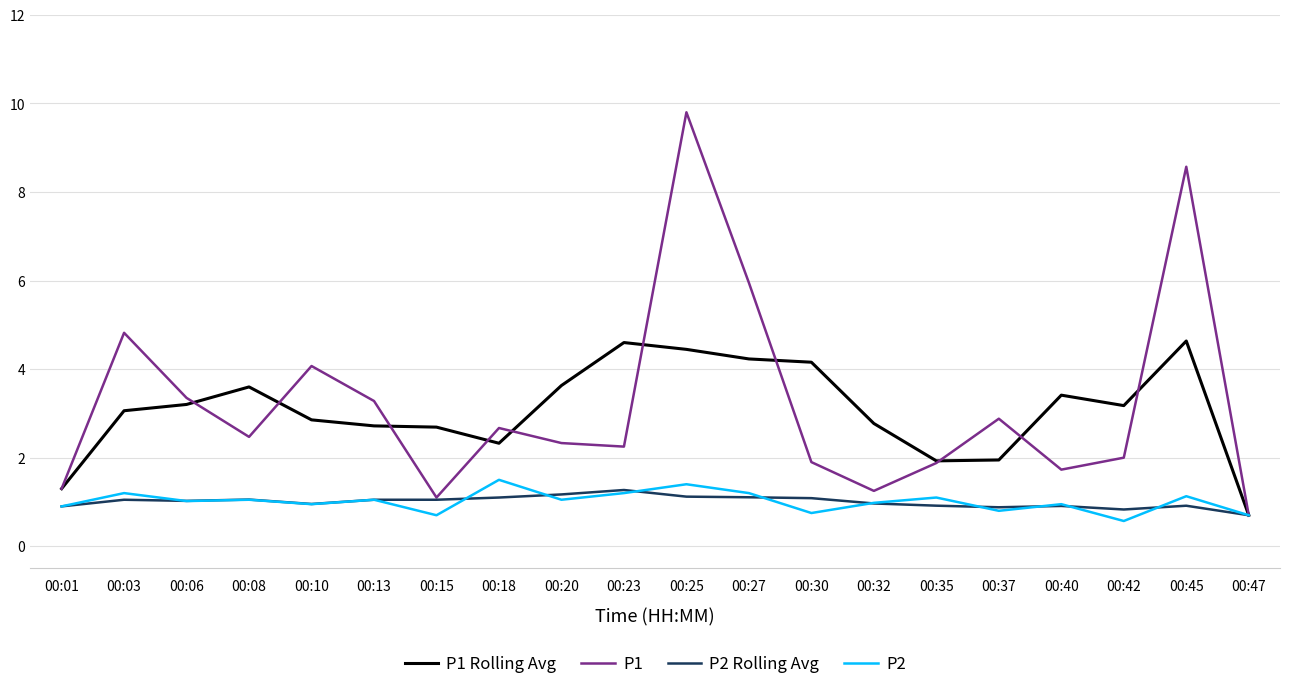

Does the chart display data point markers on the line(s)?

No